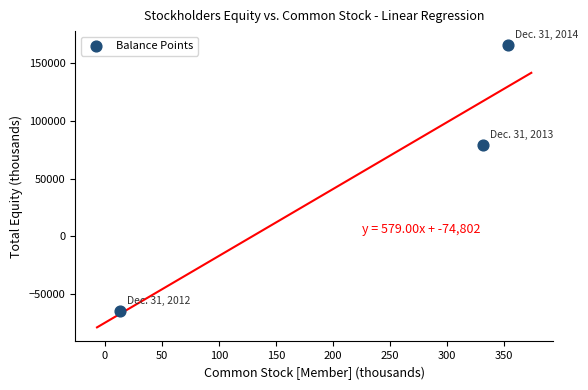

What Y value in the scatter plot is closest to 50420?

79477